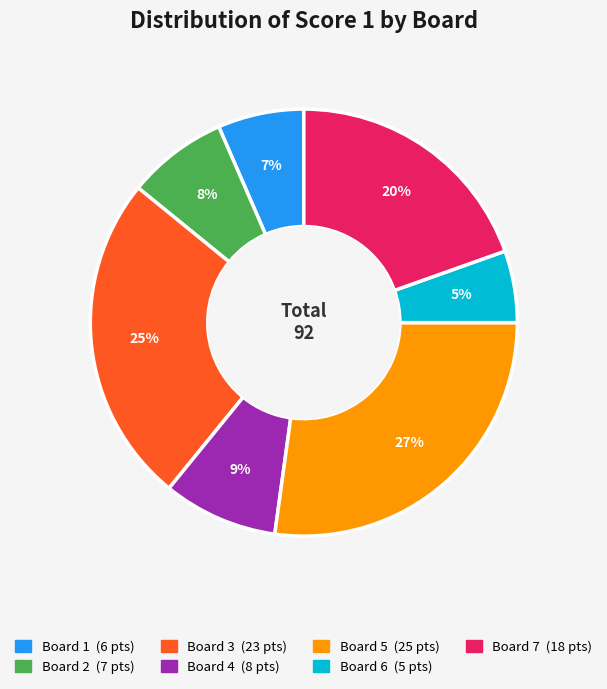

What is the smallest slice in the pie chart?

Board 6